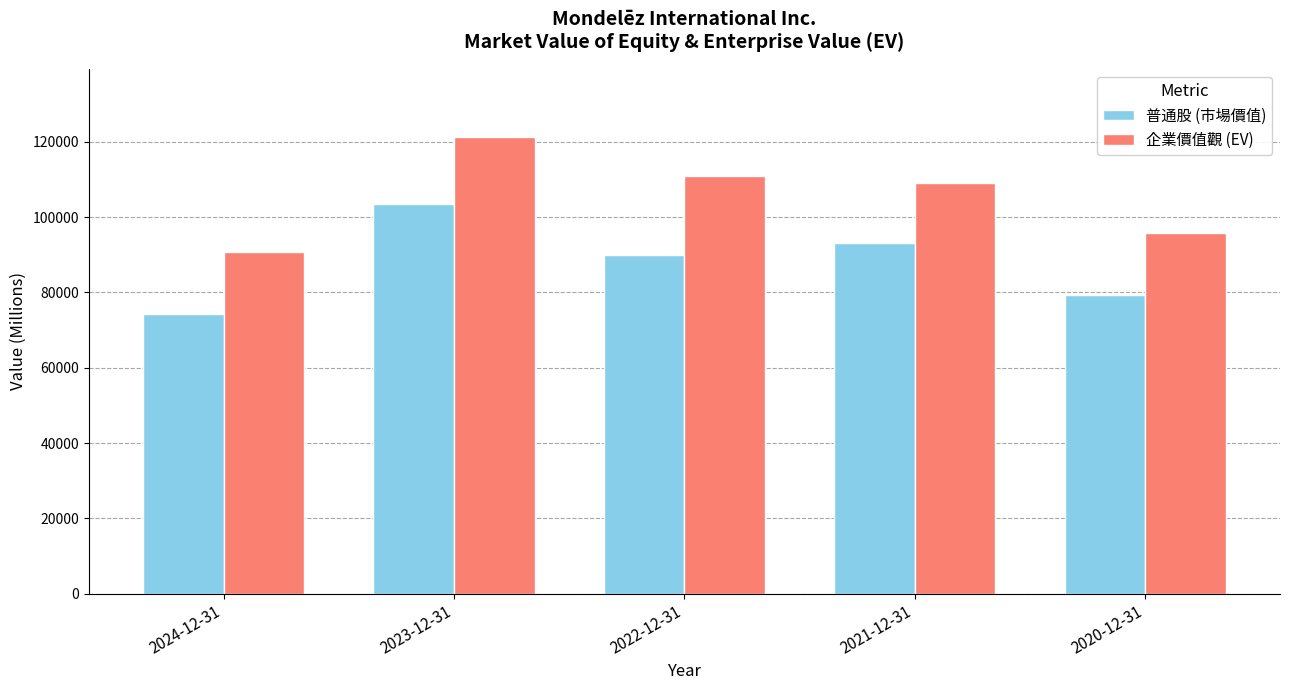

What is the maximum value shown in the chart?

121136